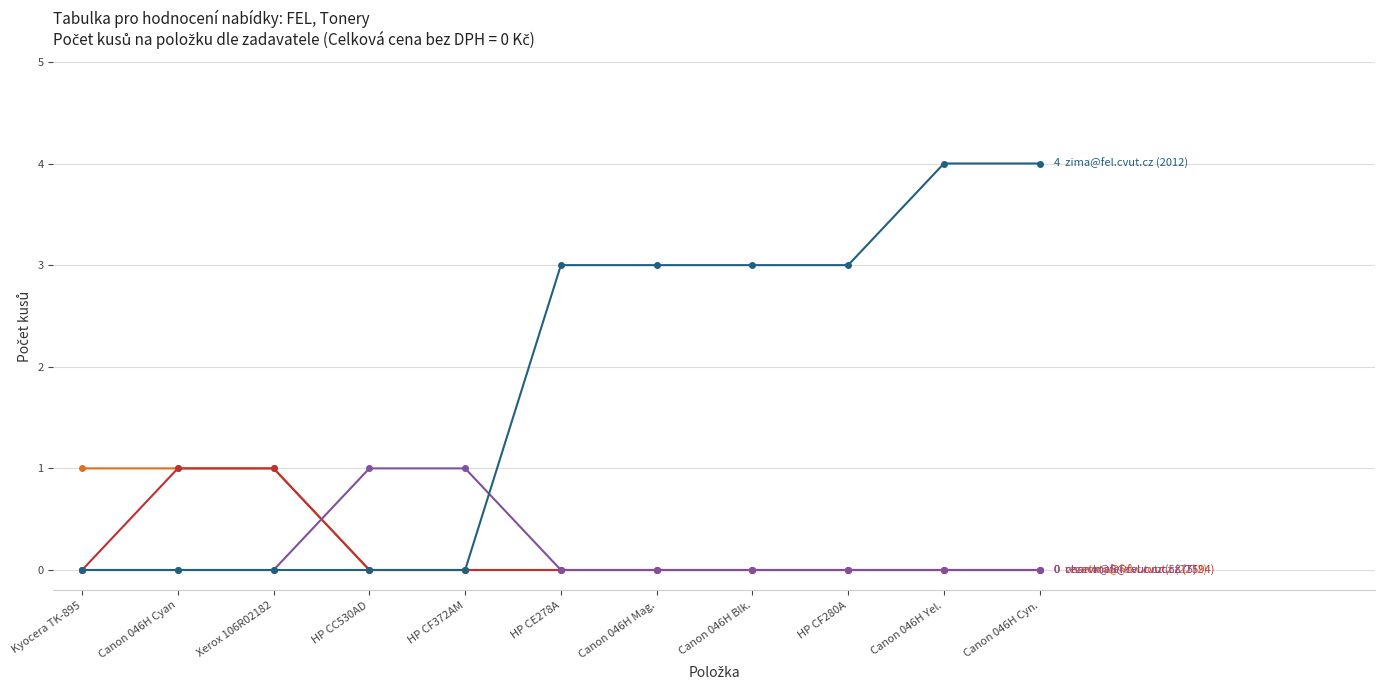

What is the difference between the highest and lowest values at Canon 046H Mag.?

3